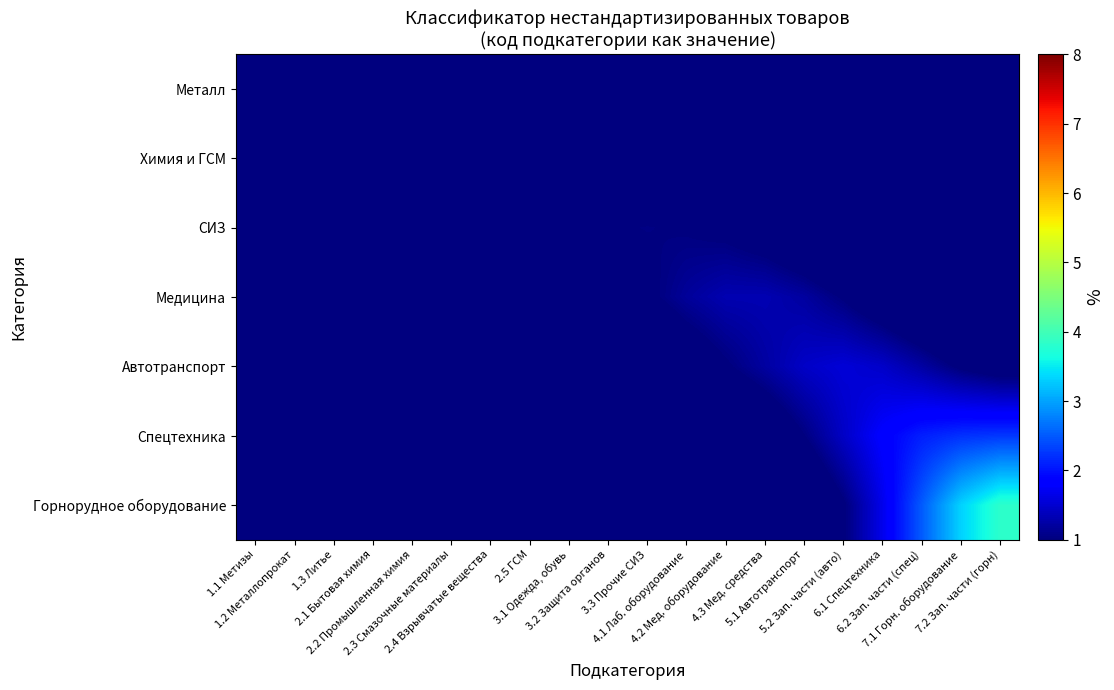

Rank the series by their maximum value, from lowest to highest.

Металл, Химия и ГСМ, СИЗ, Медицина, Автотранспорт, Спецтехника, Горнорудное оборудование